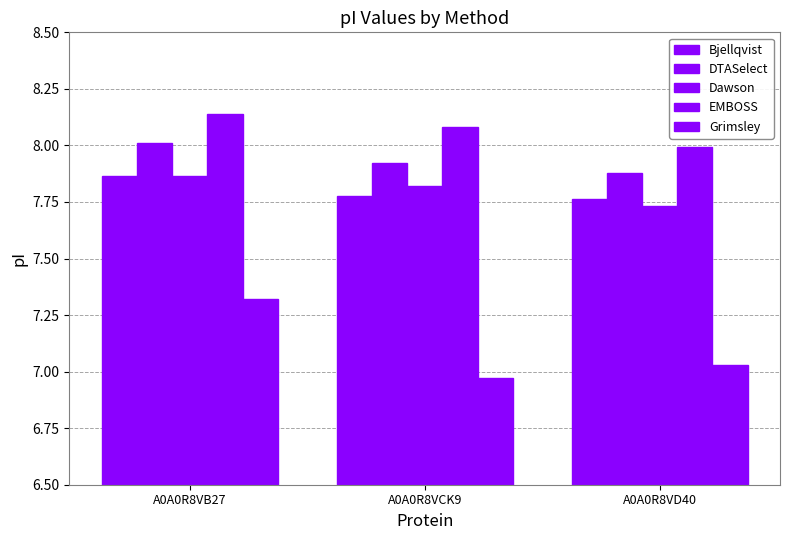

What is the sum of the Bjellqvist values at A0A0R8VCK9 and A0A0R8VB27?

15.6